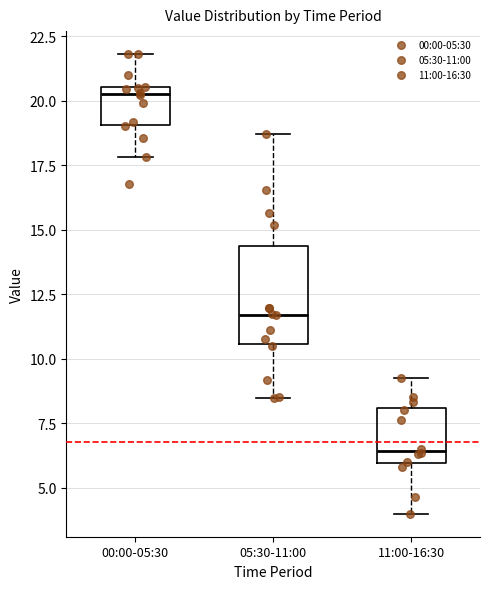

Comparing the boxes themselves (not the whiskers), which one is the tallest?

05:30-11:00